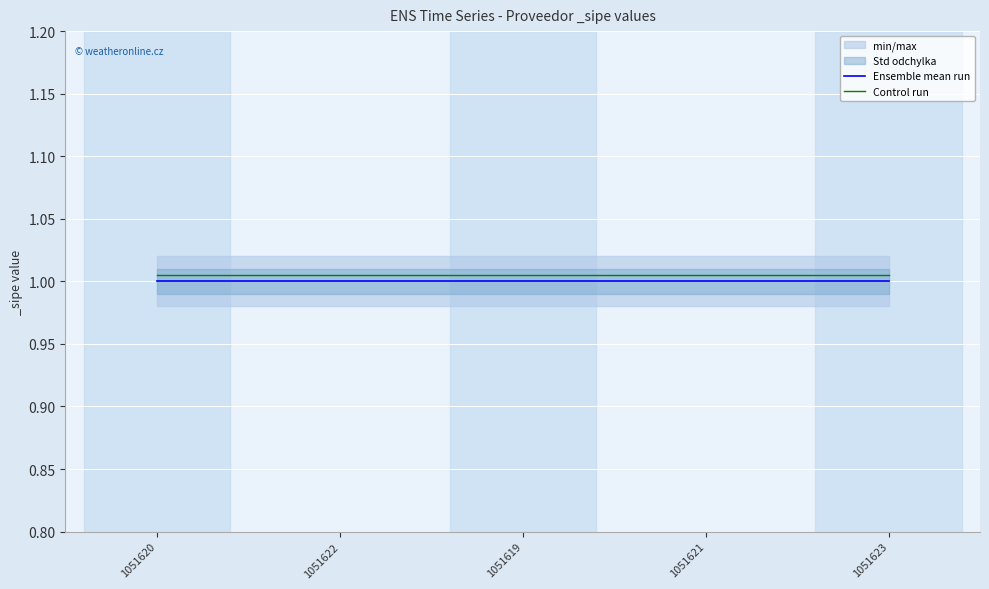

At 1051622, list the series in order from largest to smallest.

Control run, Ensemble mean run